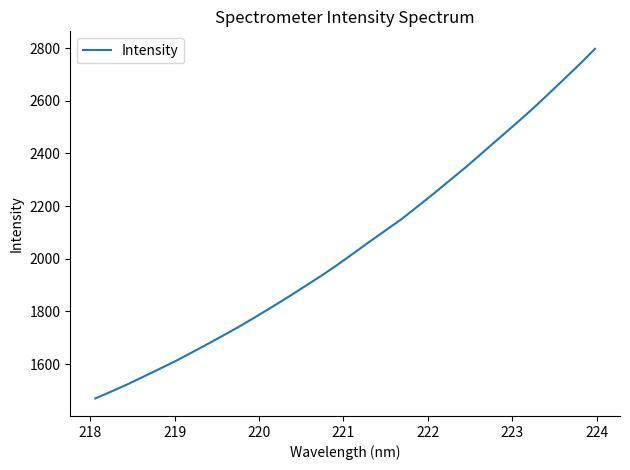

What is the smallest value displayed?

1469.0